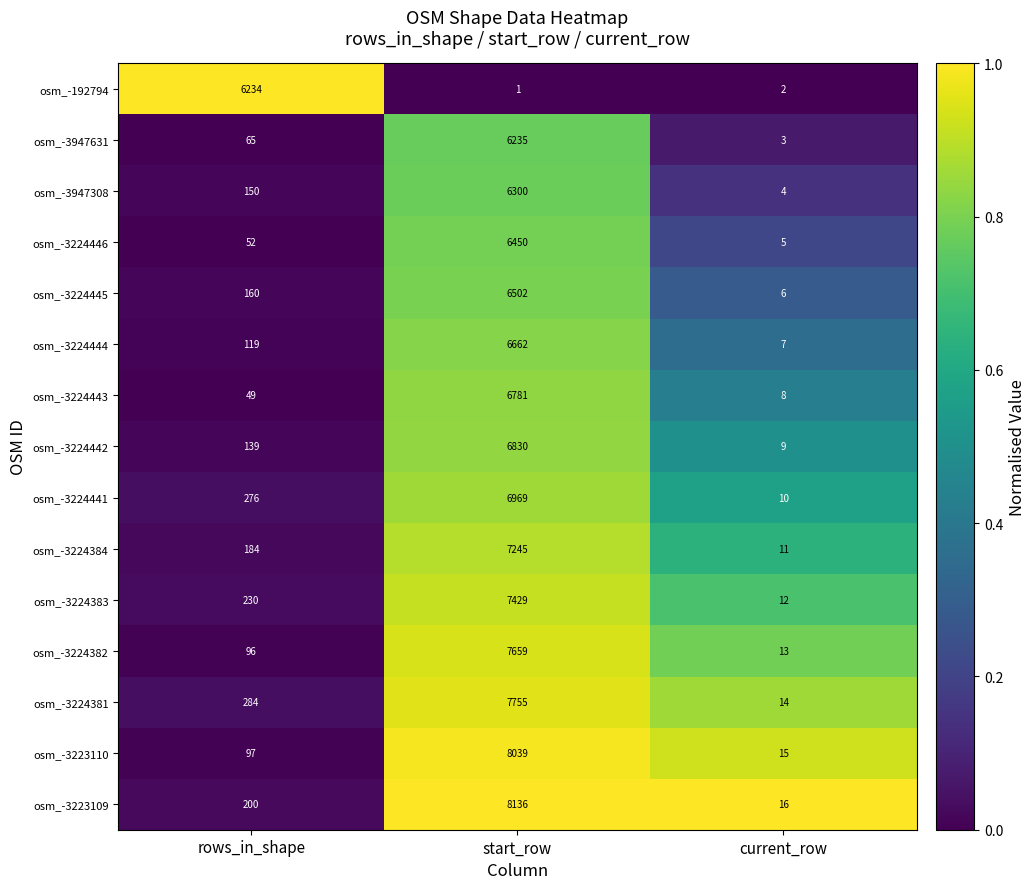

What is the maximum value for osm_-3224441?

6969